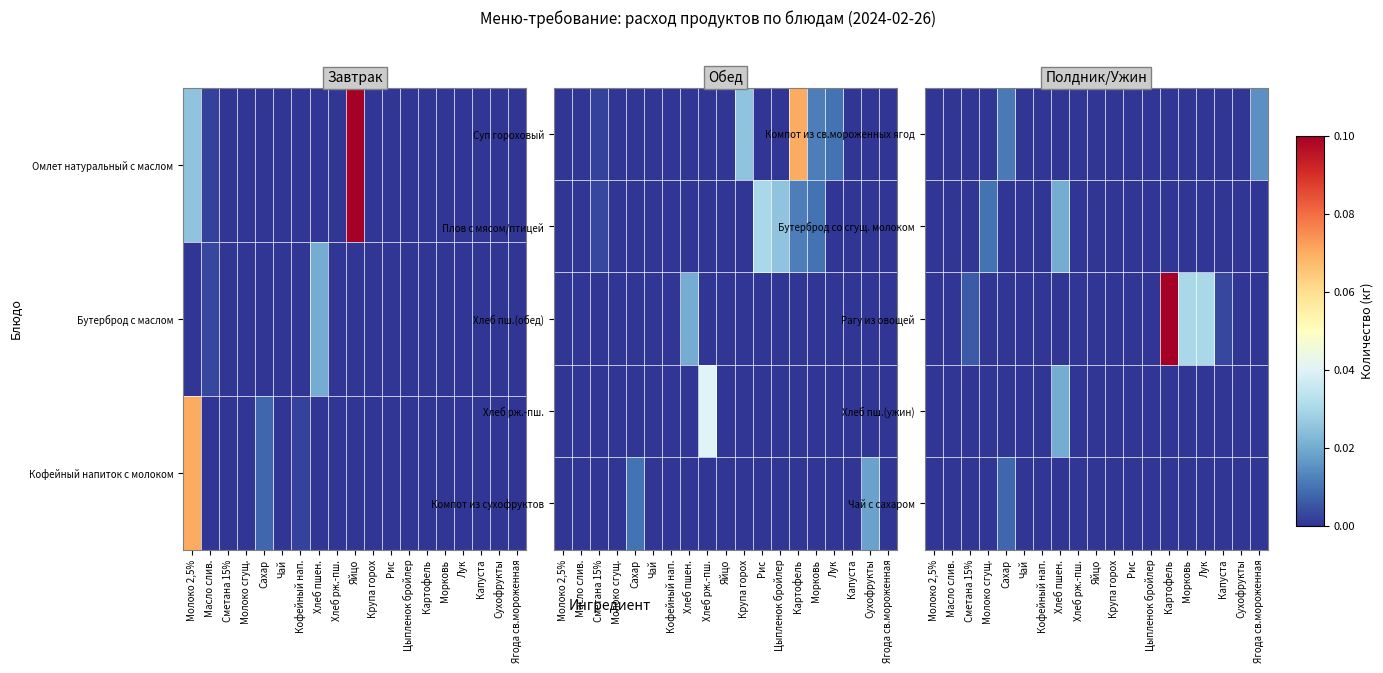

What is the maximum value shown in the chart?

0.1